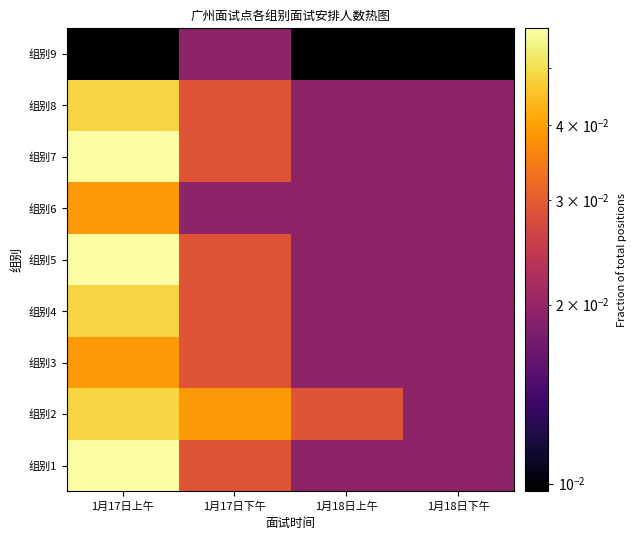

List the series in order of their peak value, highest first.

组别1, 组别5, 组别7, 组别2, 组别4, 组别8, 组别3, 组别6, 组别9